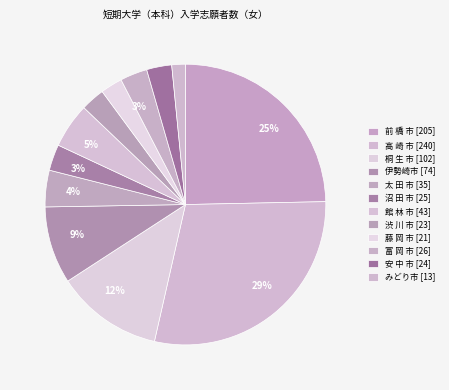

Count the number of slices in the pie.

12